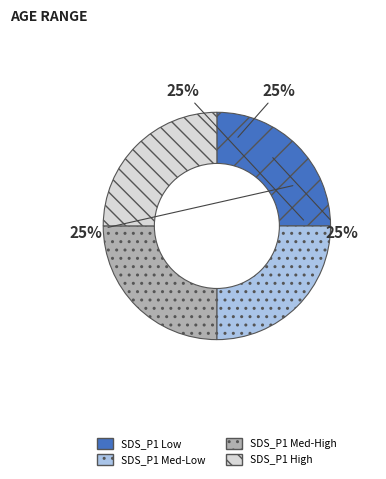

The SDS_P1 Low slice represents 32% of the pie. True or false?

False